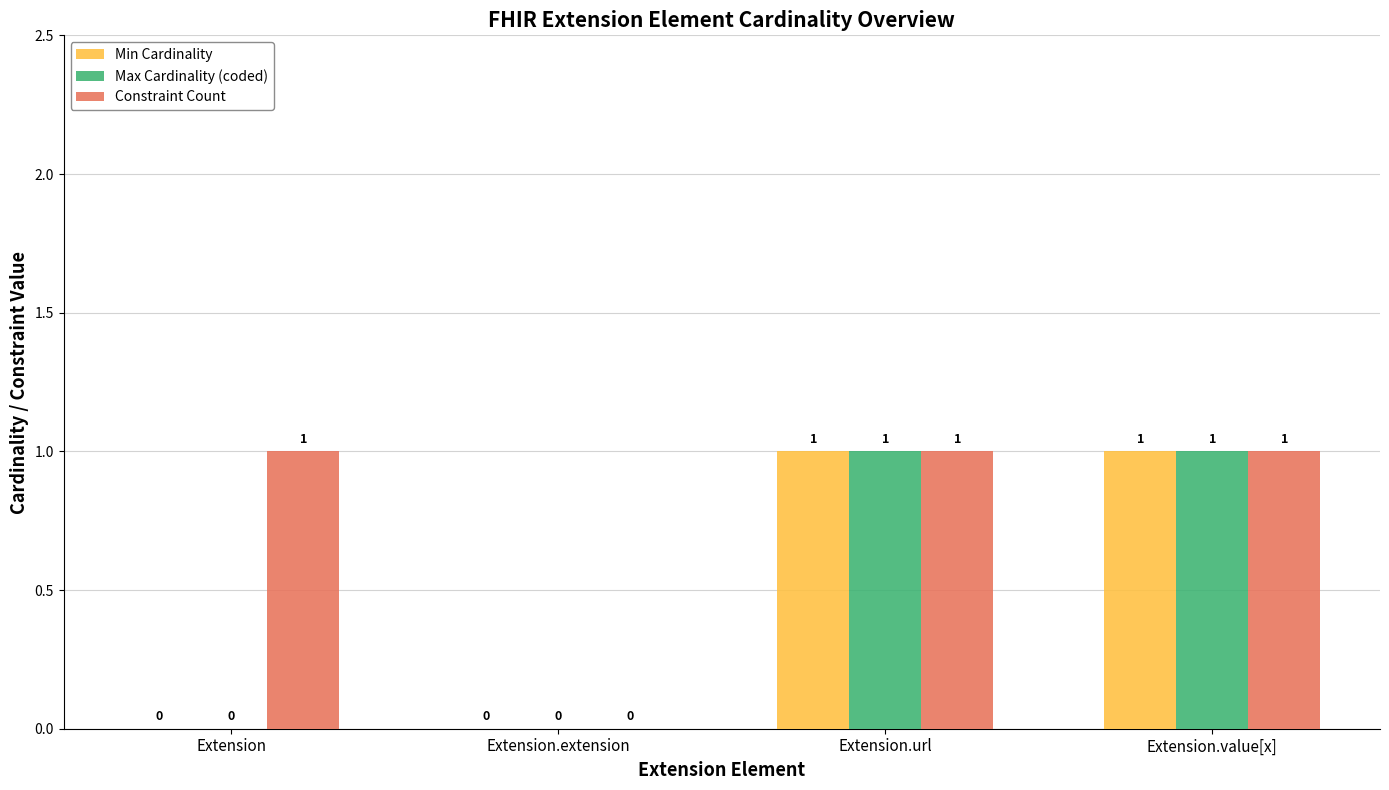

How many values in Max Cardinality (coded) are above zero?

2